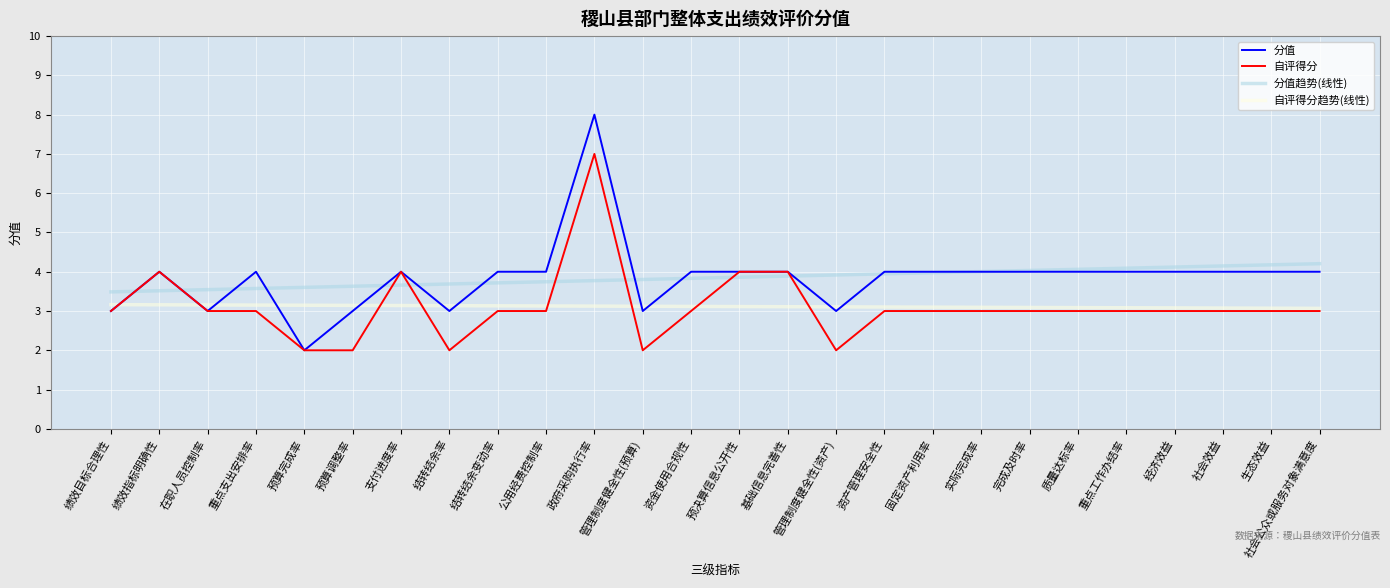

Is it true that 分值 equals 1 at 社会效益?

False